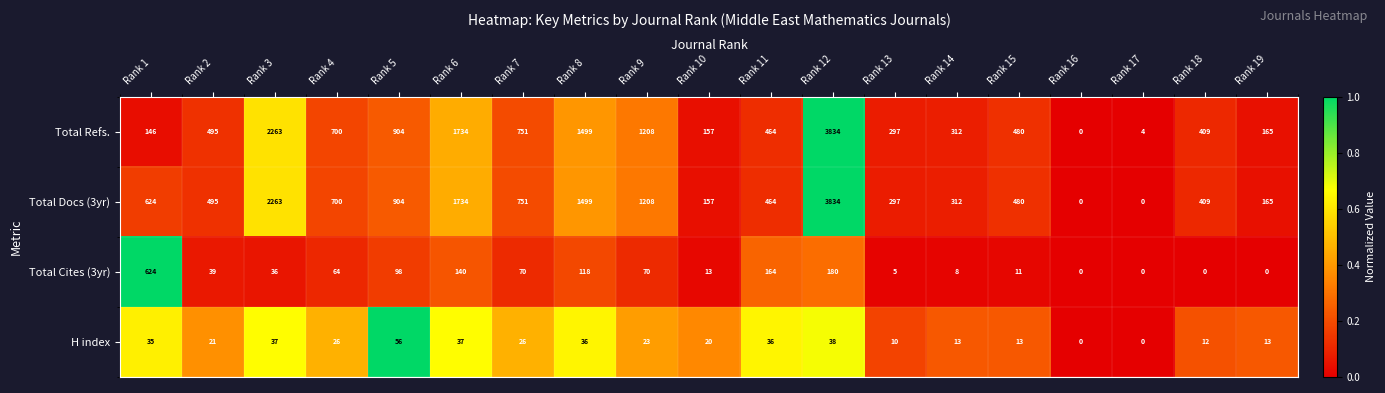

What is the sum of all Total Docs (3yr) values?

16296